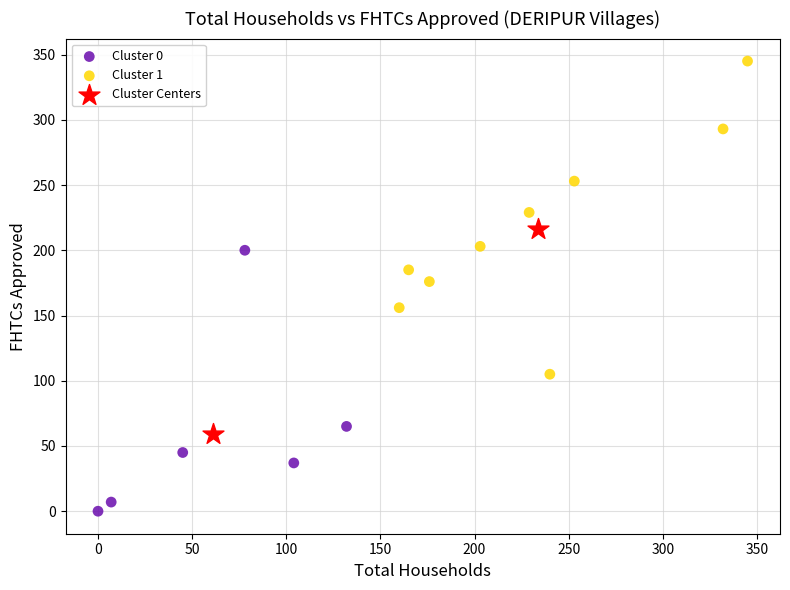

Which series contains the lowest Y value?

Cluster 0